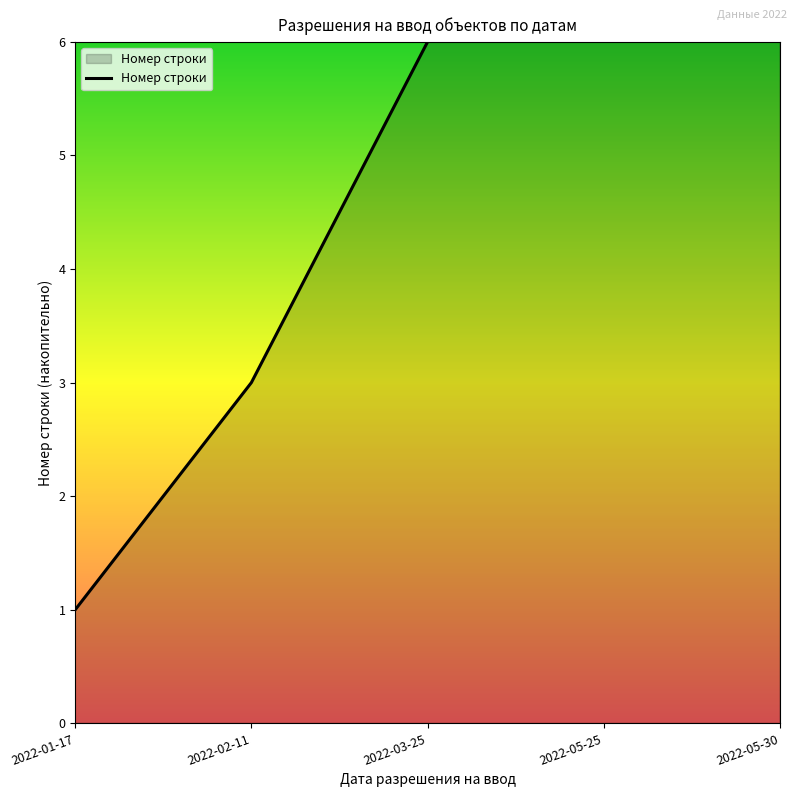

True or false: there are more than 1 points higher than both neighbors.

False